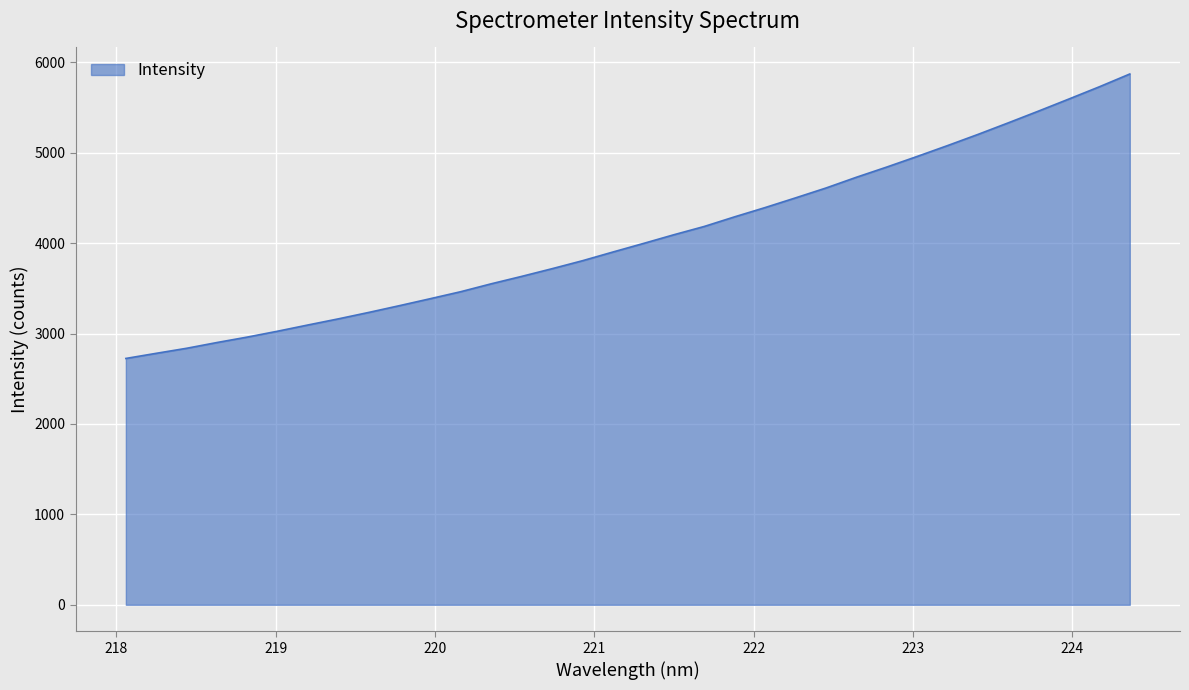

What is the greatest value displayed?

5871.8